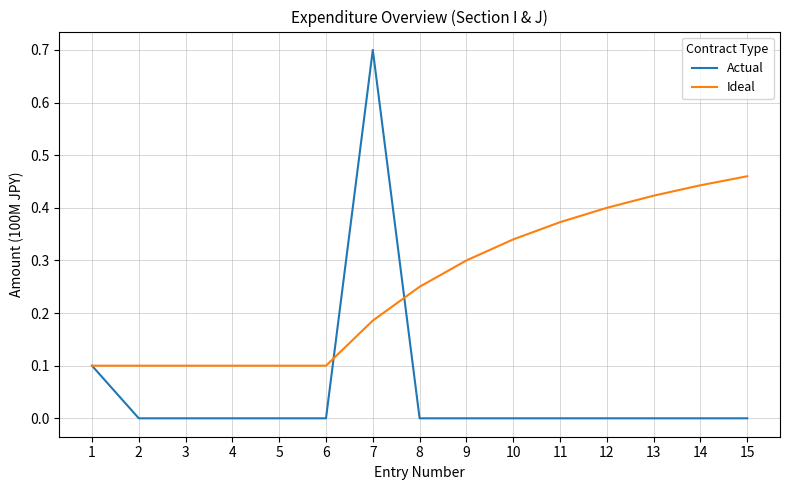

What is the greatest value displayed?

0.7